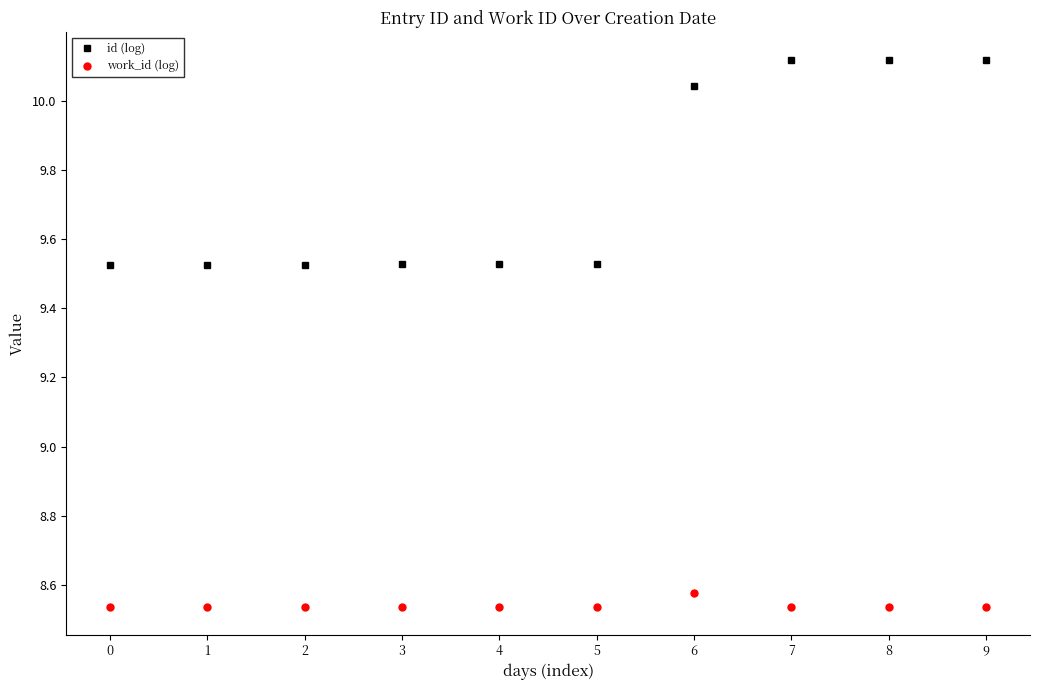

Does the chart display data point markers on the line(s)?

Yes